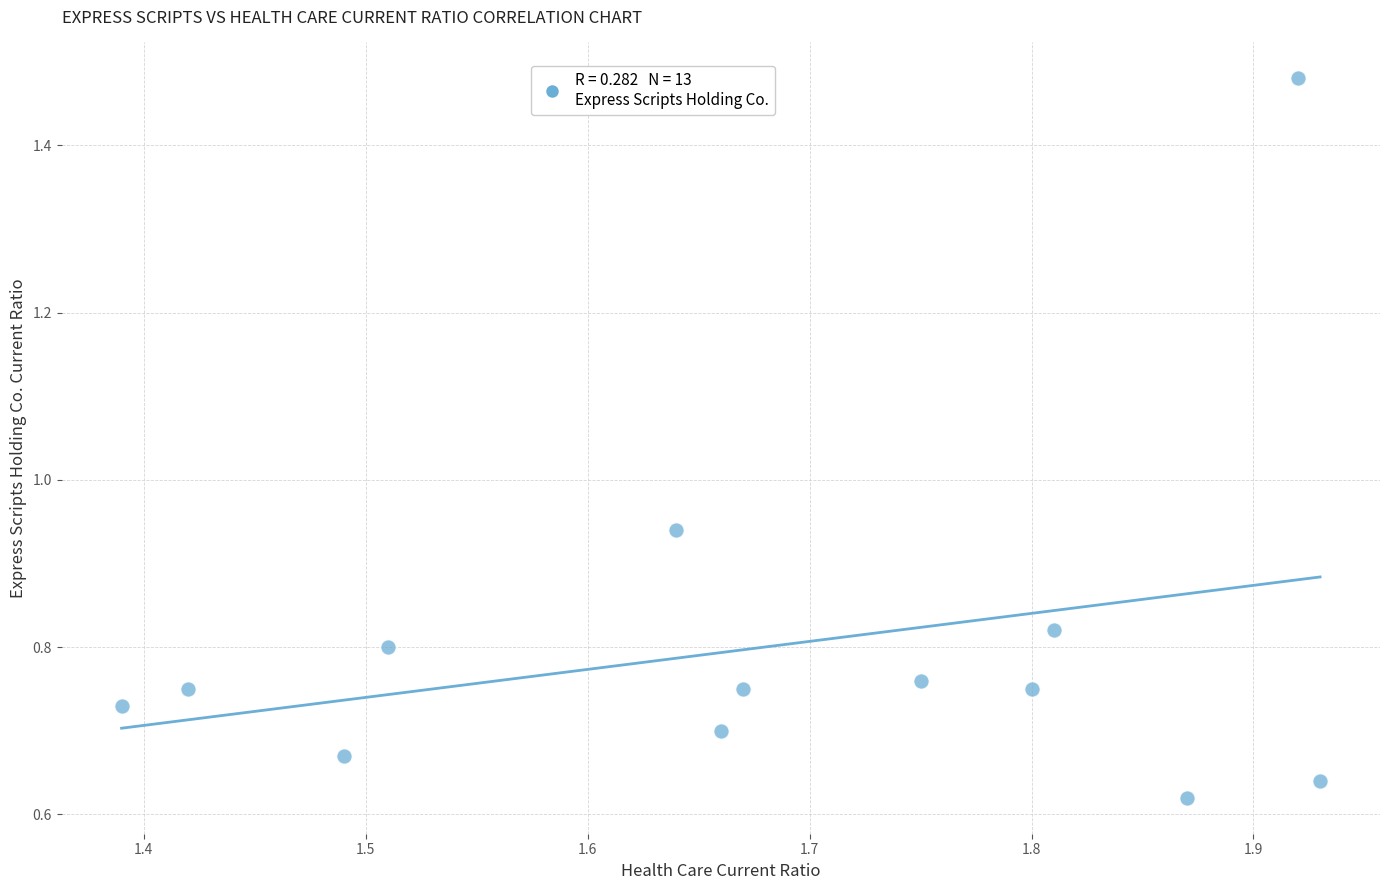

What is the range of X values (max minus min)?

0.5